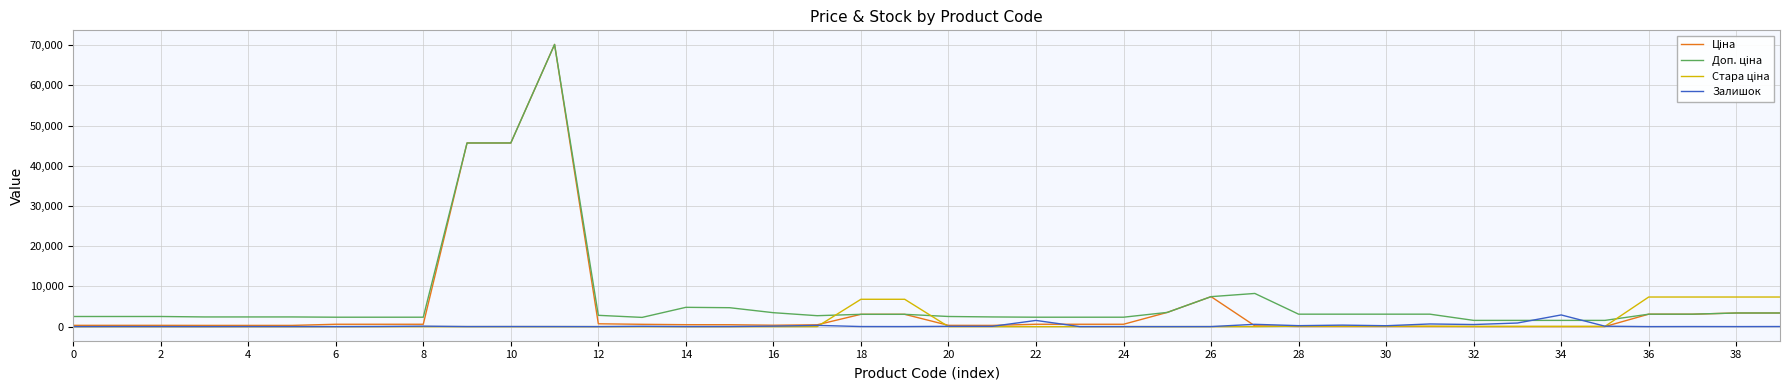

Is this an area chart (filled region under the line)?

No